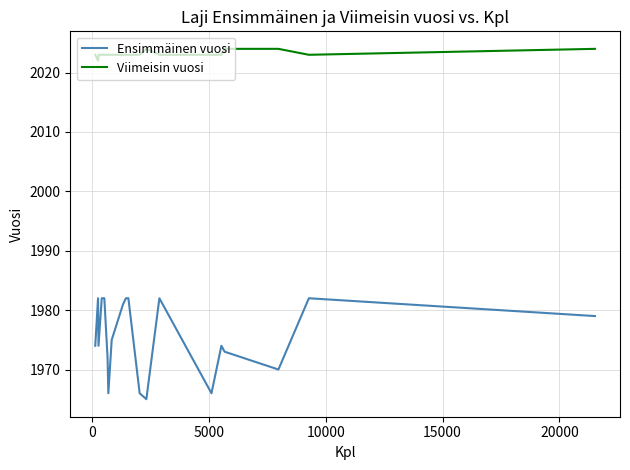

How many lines are shown in the chart?

2